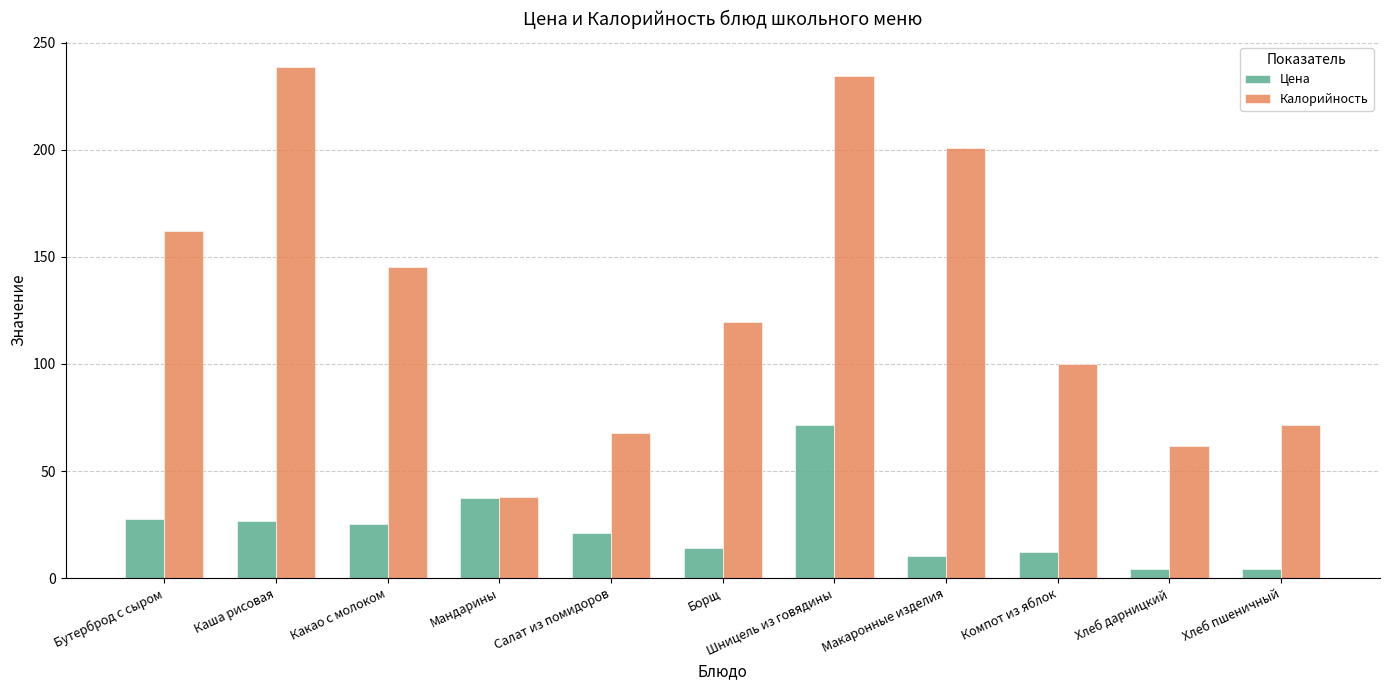

What is the average value of the Калорийность series?

130.9